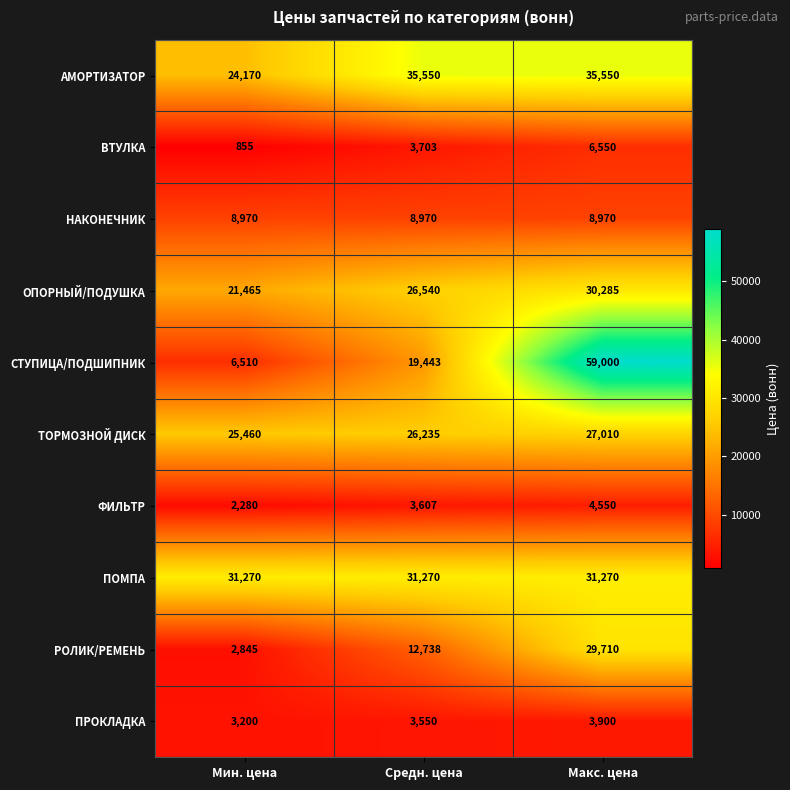

At Макс. цена, list the series in order from smallest to largest.

ПРОКЛАДКА, ФИЛЬТР, ВТУЛКА, НАКОНЕЧНИК, ТОРМОЗНОЙ ДИСК, РОЛИК/РЕМЕНЬ, ОПОРНЫЙ/ПОДУШКА, ПОМПА, АМОРТИЗАТОР, СТУПИЦА/ПОДШИПНИК